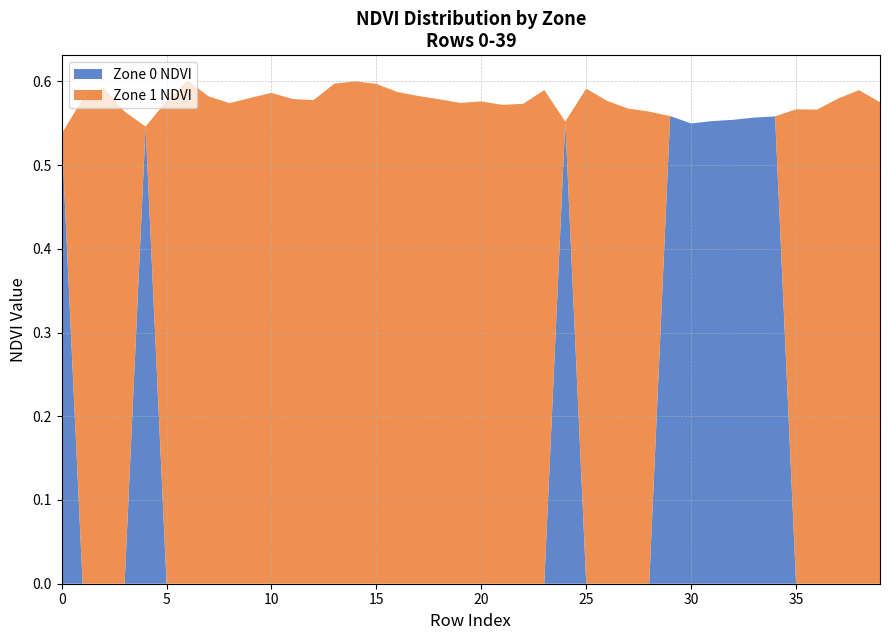

Reading left to right, transcribe all the data shown in this chart.

Zone 0 NDVI: 0=0.5	1=0.0	2=0.0	3=0.0	4=0.5	5=0.0	6=0.0	7=0.0	8=0.0	9=0.0	10=0.0	11=0.0	12=0.0	13=0.0	14=0.0	15=0.0	16=0.0	17=0.0	18=0.0	19=0.0	20=0.0	21=0.0	22=0.0	23=0.0	24=0.6	25=0.0	26=0.0	27=0.0	28=0.0	29=0.6	30=0.5	31=0.6	32=0.6	33=0.6	34=0.6	35=0.0	36=0.0	37=0.0	38=0.0	39=0.0
Zone 1 NDVI: 0=0.0	1=0.6	2=0.6	3=0.6	4=0.0	5=0.6	6=0.6	7=0.6	8=0.6	9=0.6	10=0.6	11=0.6	12=0.6	13=0.6	14=0.6	15=0.6	16=0.6	17=0.6	18=0.6	19=0.6	20=0.6	21=0.6	22=0.6	23=0.6	24=0.0	25=0.6	26=0.6	27=0.6	28=0.6	29=0.0	30=0.0	31=0.0	32=0.0	33=0.0	34=0.0	35=0.6	36=0.6	37=0.6	38=0.6	39=0.6